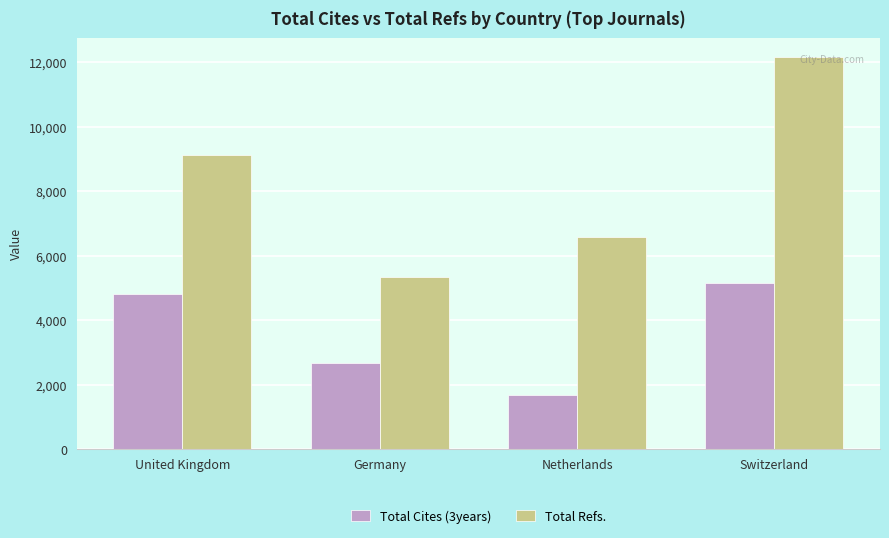

What is the label of the 2nd bar from the left?

Germany